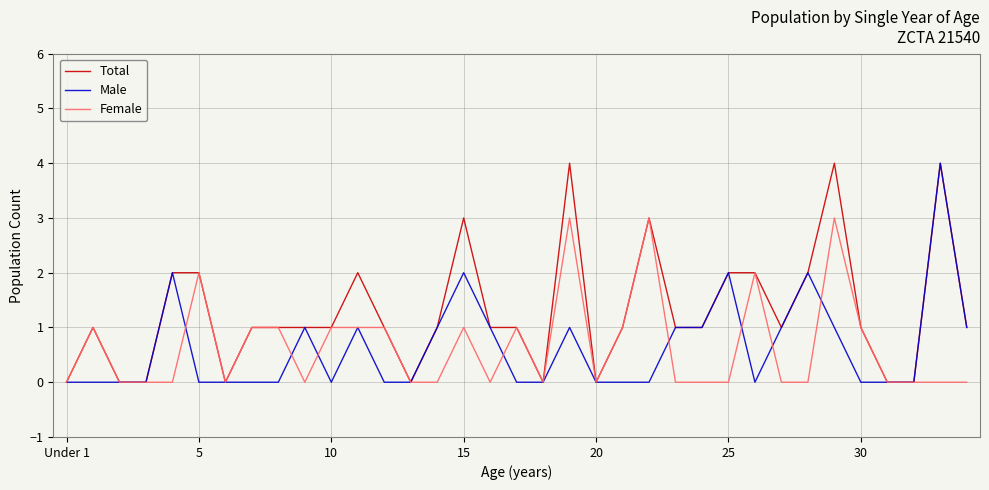

Which series has the largest total across all categories?

Total